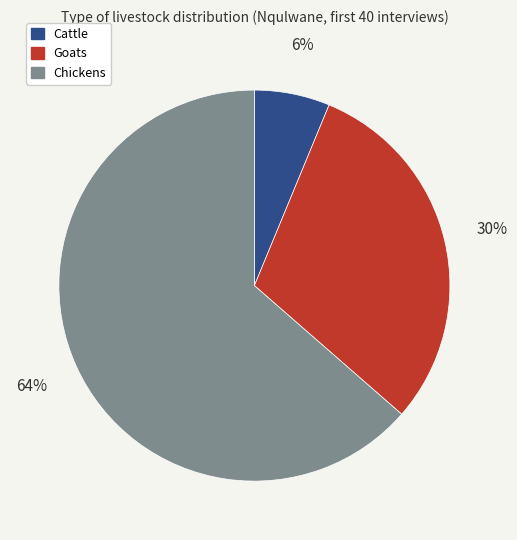

Rank the categories by value from highest to lowest.

Chickens, Goats, Cattle